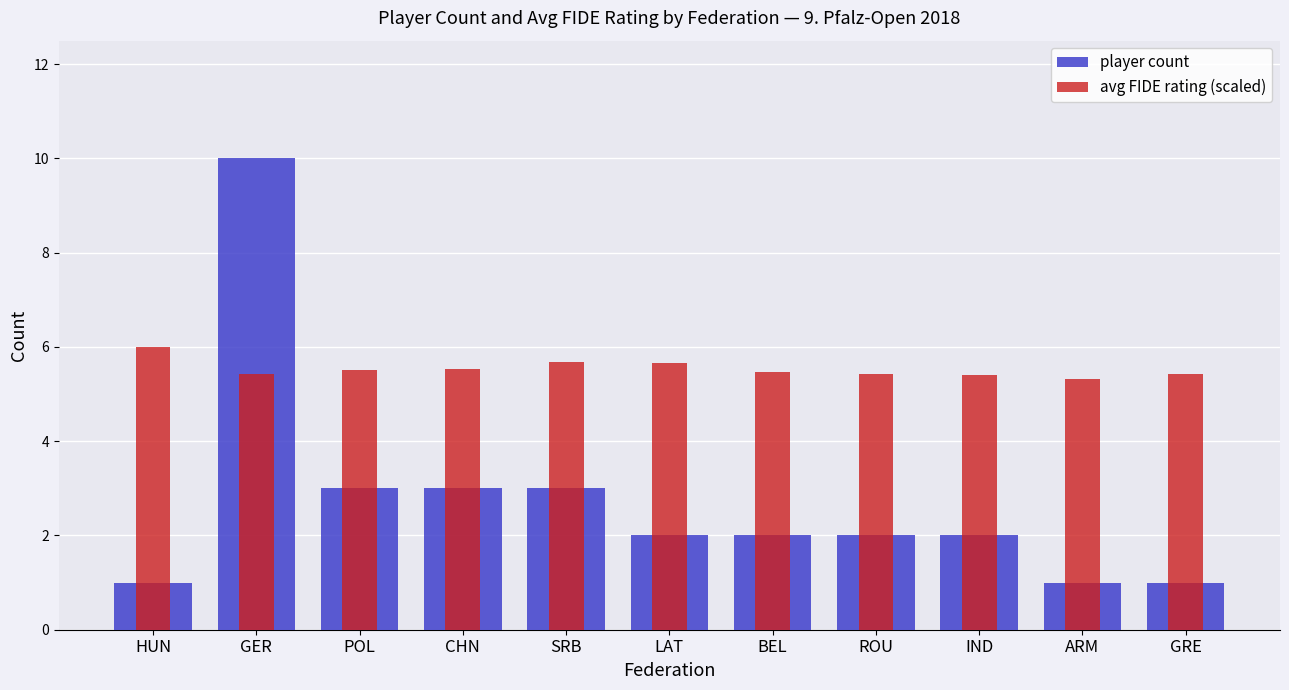

True or false: player count has a value of 1.7 at HUN.

False